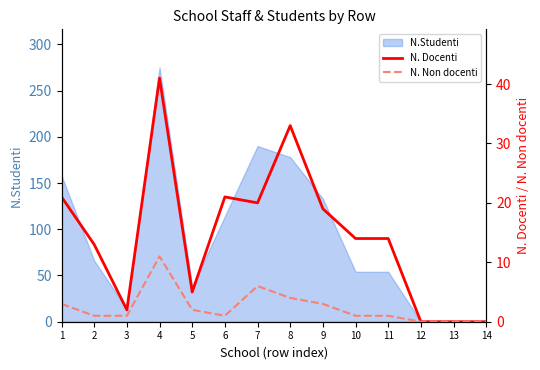

In N. Non docenti, how many points are lower than both neighbors (excluding endpoints)?

1